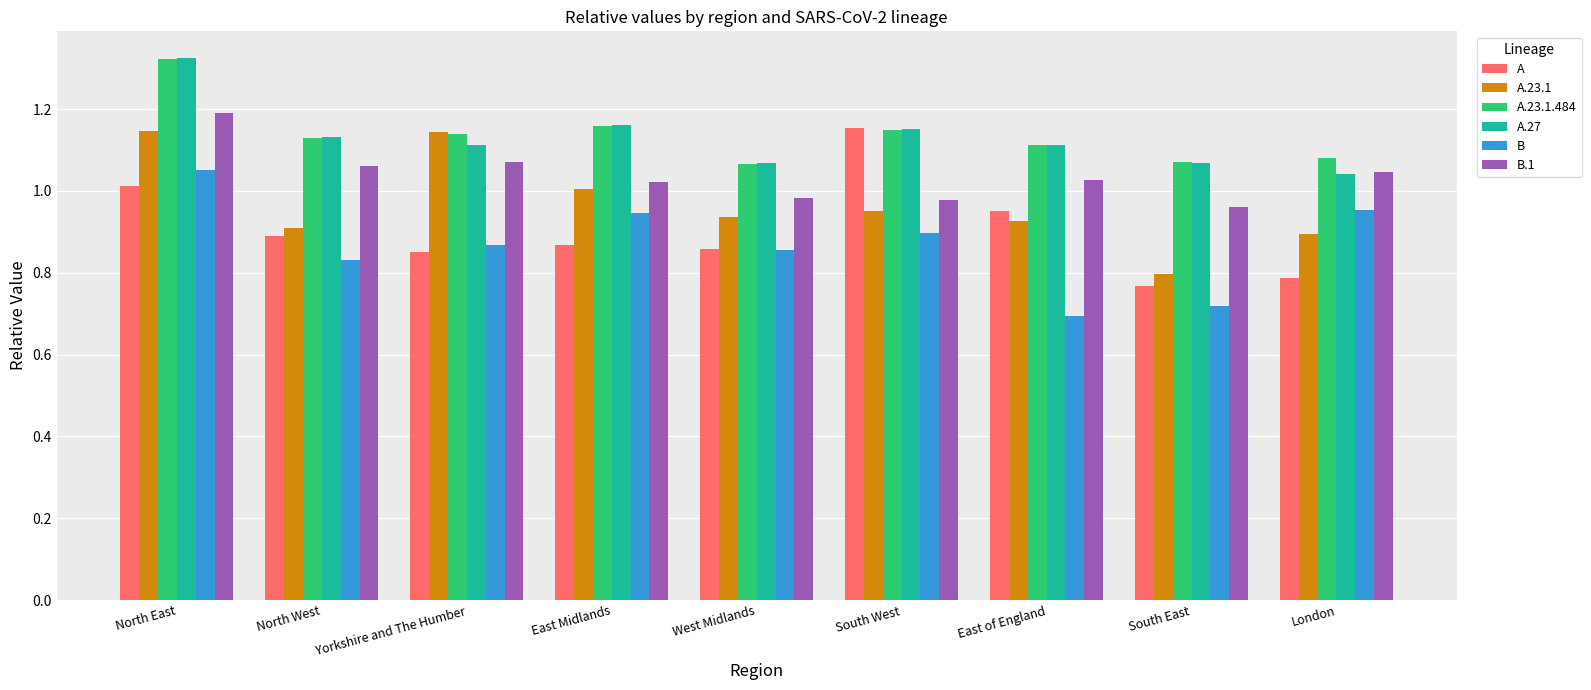

Is the value of A at Yorkshire and The Humber greater than the value of A.23.1 at Yorkshire and The Humber?

No